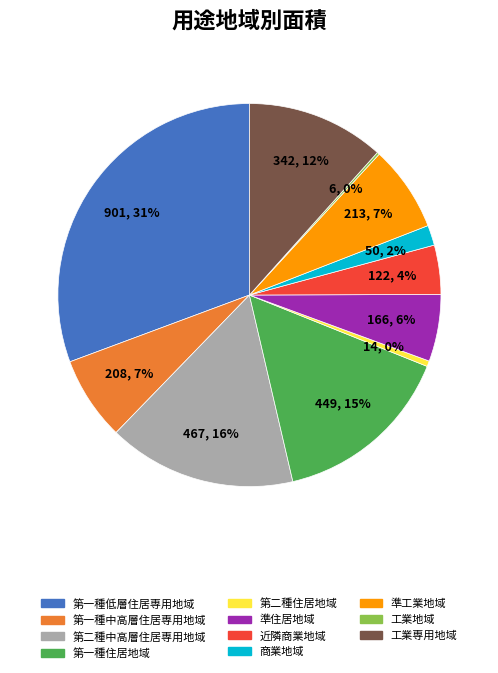

Is the sum of 第二種住居地域 and 第一種低層住居専用地域 greater than half?

No